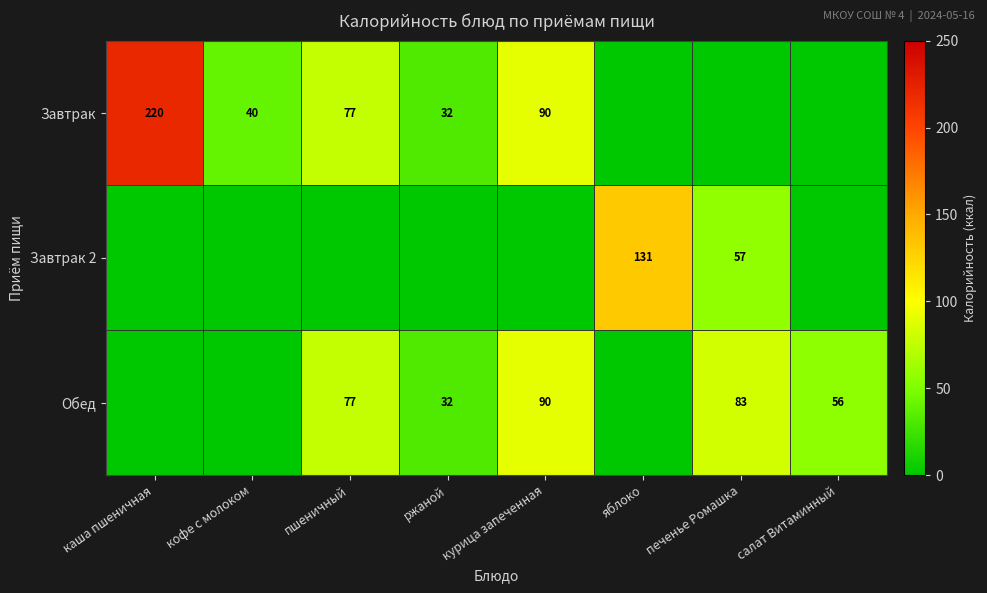

Is it true that Обед equals 53 at печенье Ромашка?

False